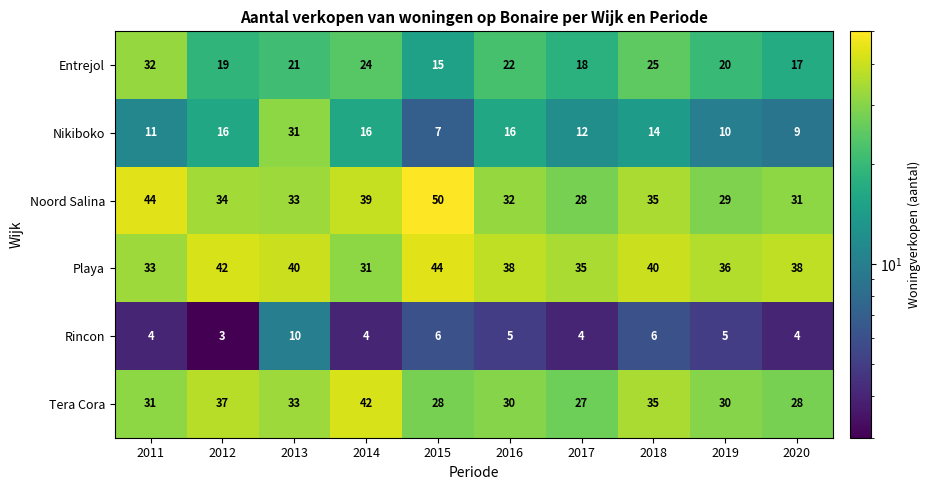

What is the difference between the highest and lowest values at 2019?

31